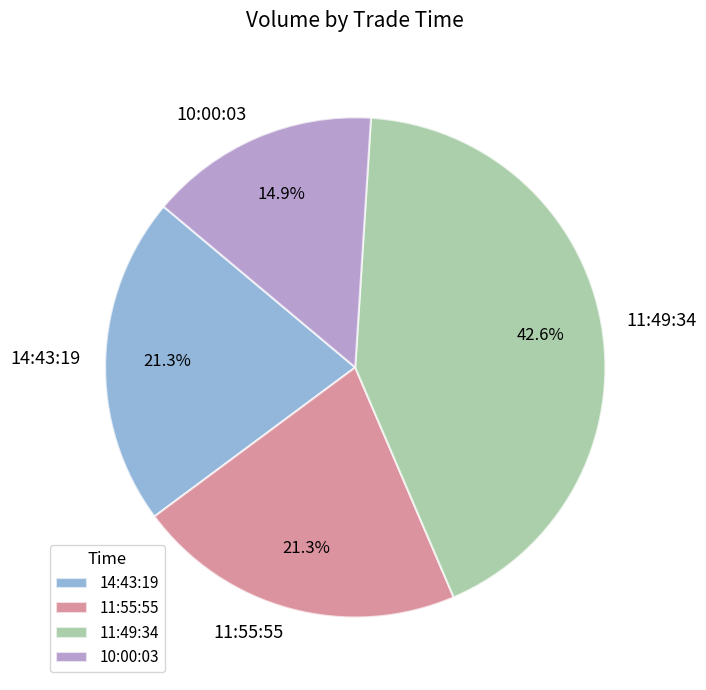

What is the smallest slice in the pie chart?

10:00:03